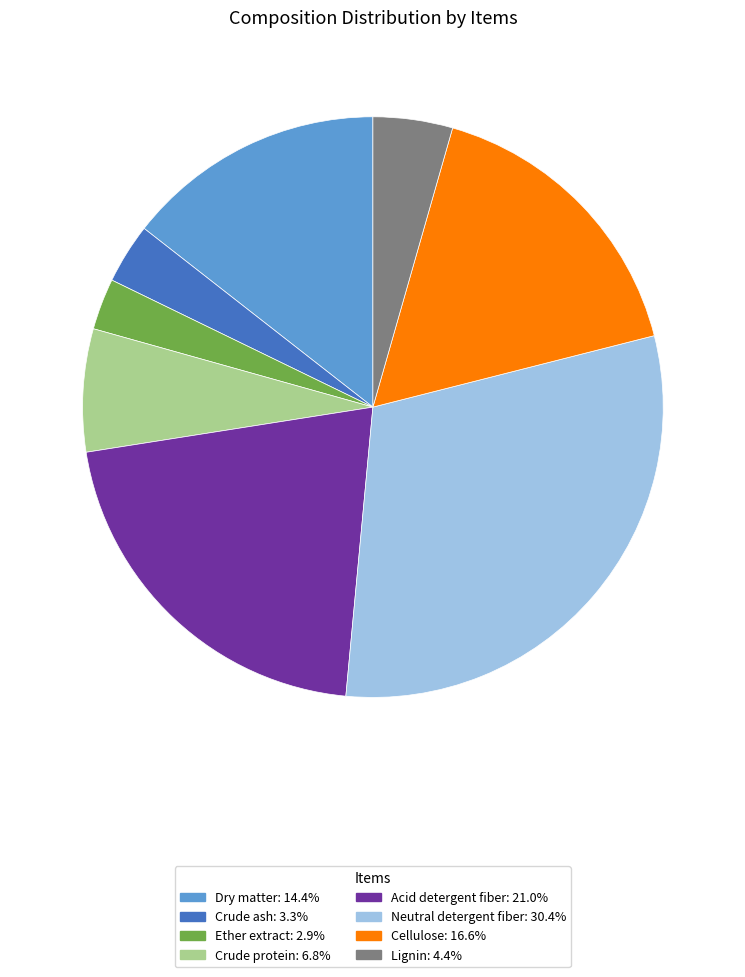

What is the largest slice in the pie chart?

Neutral detergent fiber